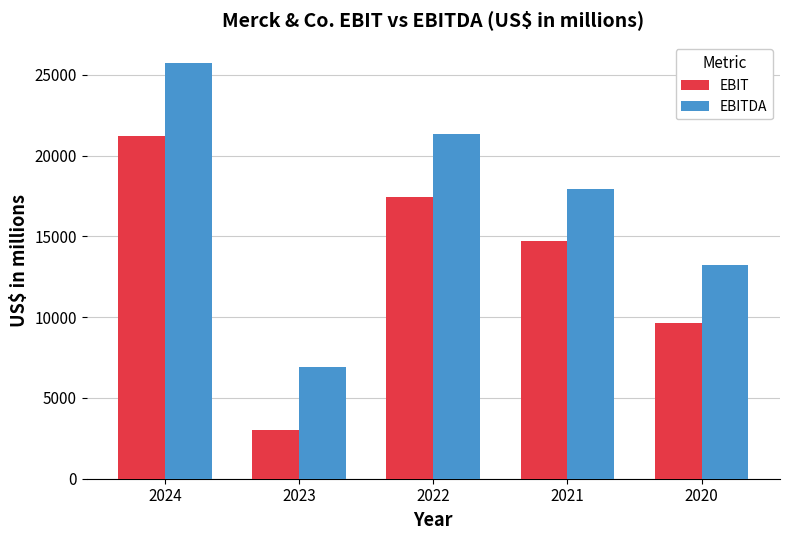

What is the minimum value shown in the chart?

3035